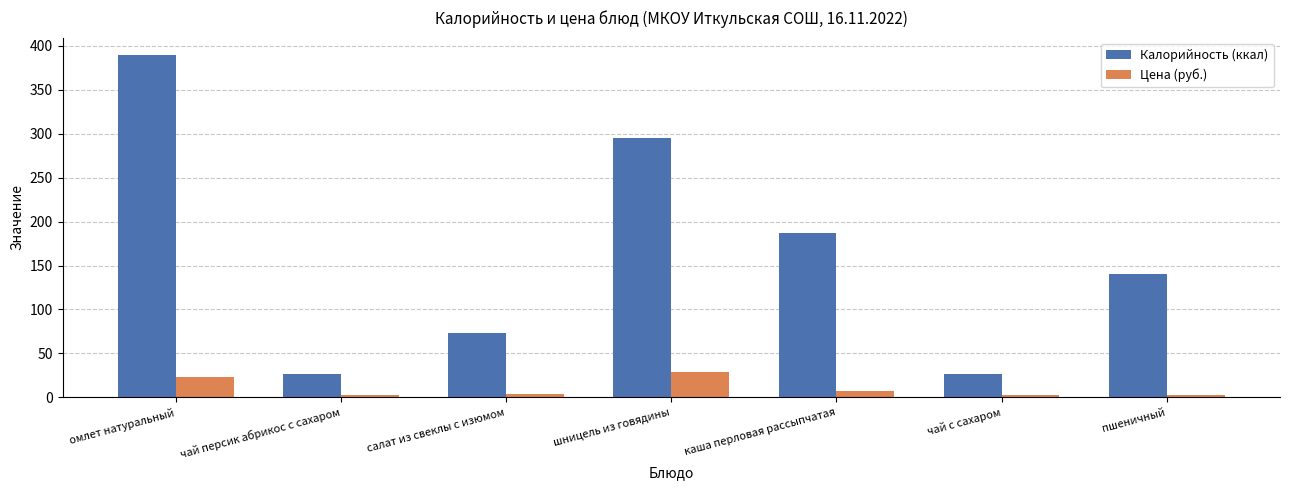

Which series has the widest spread of values?

Калорийность (ккал)